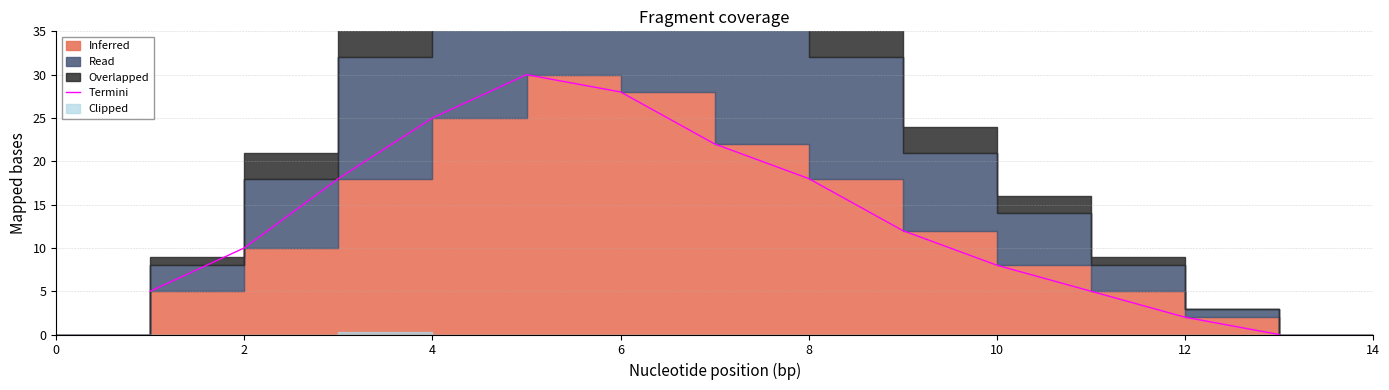

How many positive values are there?

12